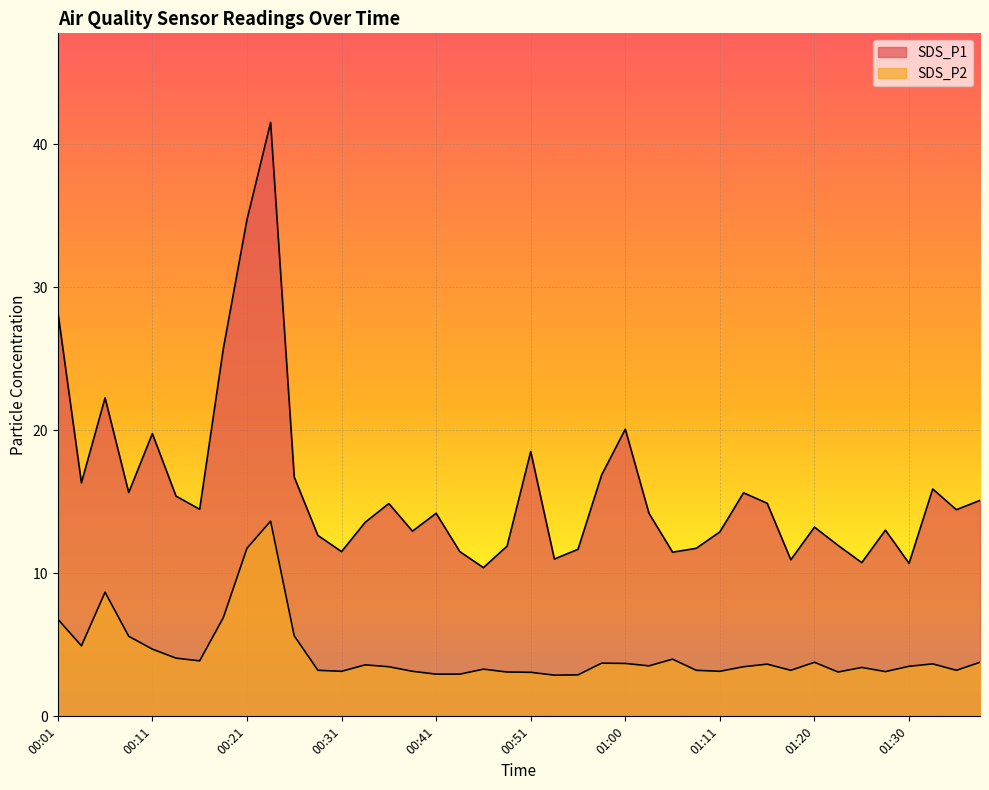

At which label is SDS_P1 closest to 25?

00:18